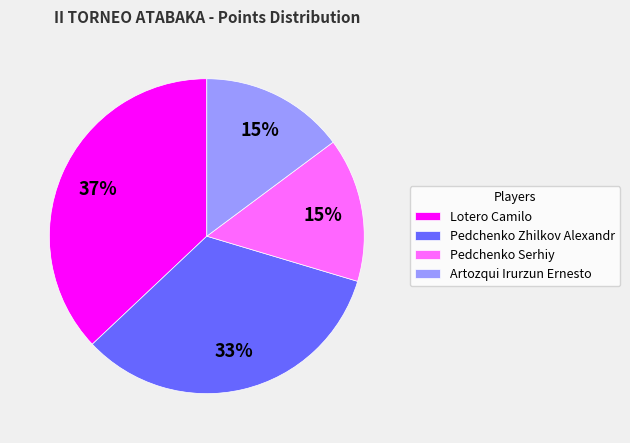

To the nearest percent, what is the combined percentage of Artozqui Irurzun Ernesto and Pedchenko Zhilkov Alexandr?

48%